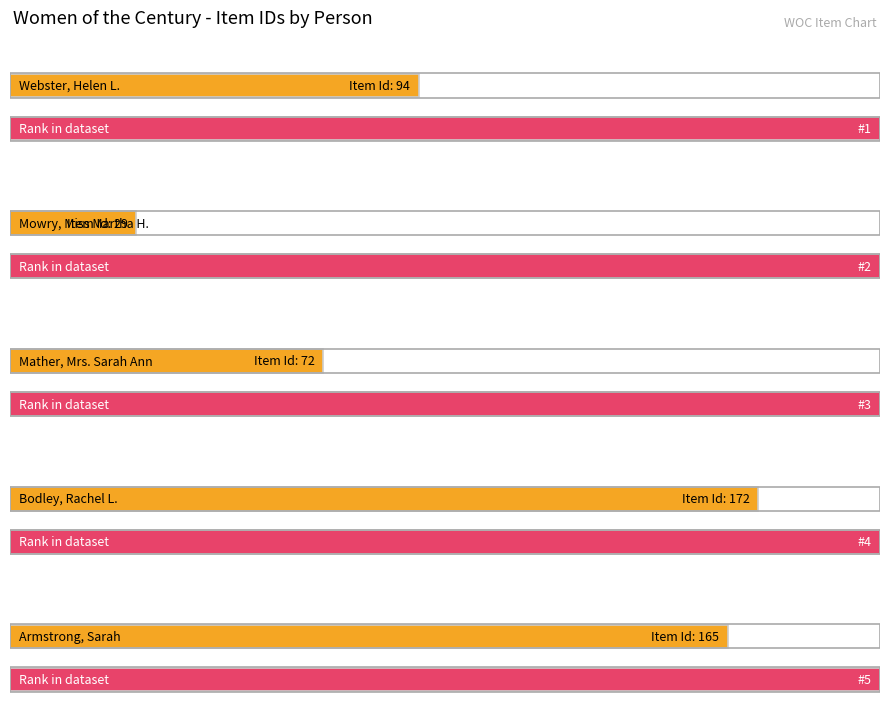

How many values exceed 94?

2